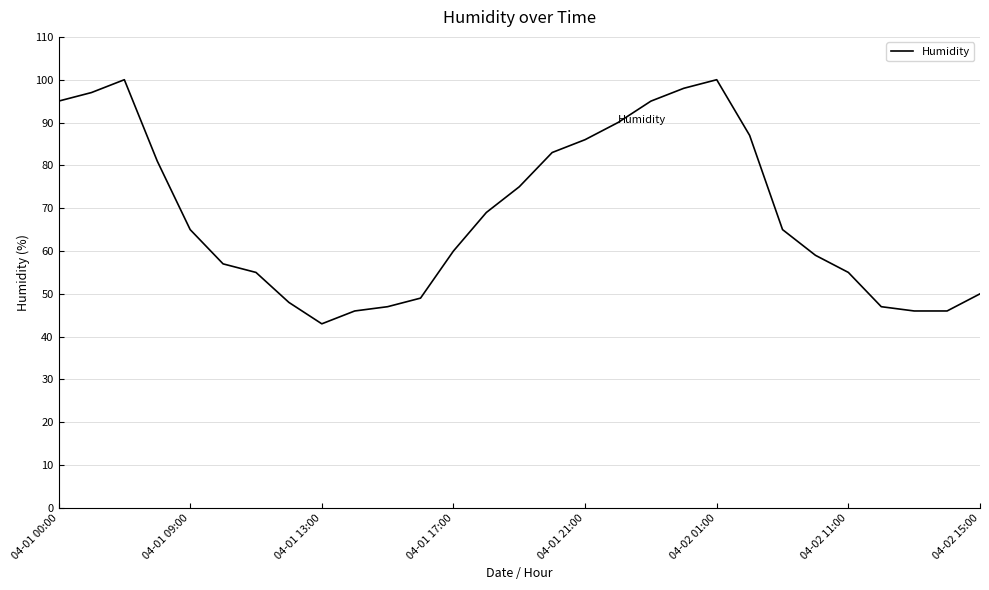

What is the difference between the maximum and minimum values?

57